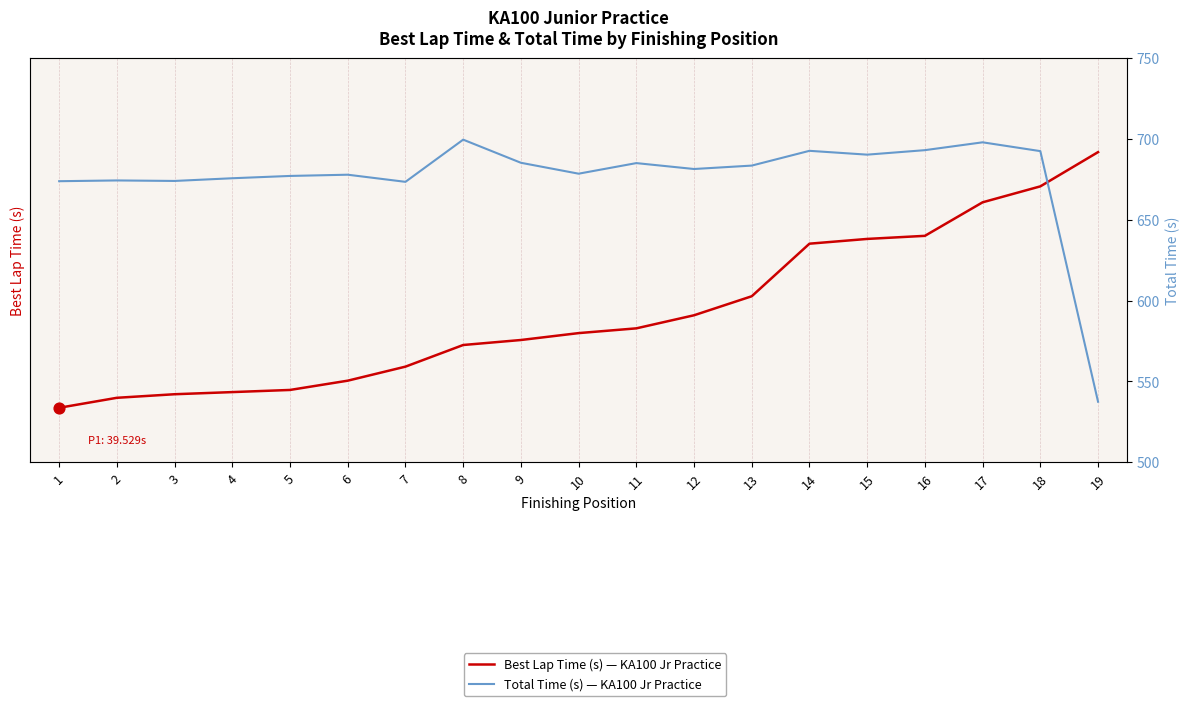

Which series has the largest total across all categories?

Total Time (s) — KA100 Jr Practice